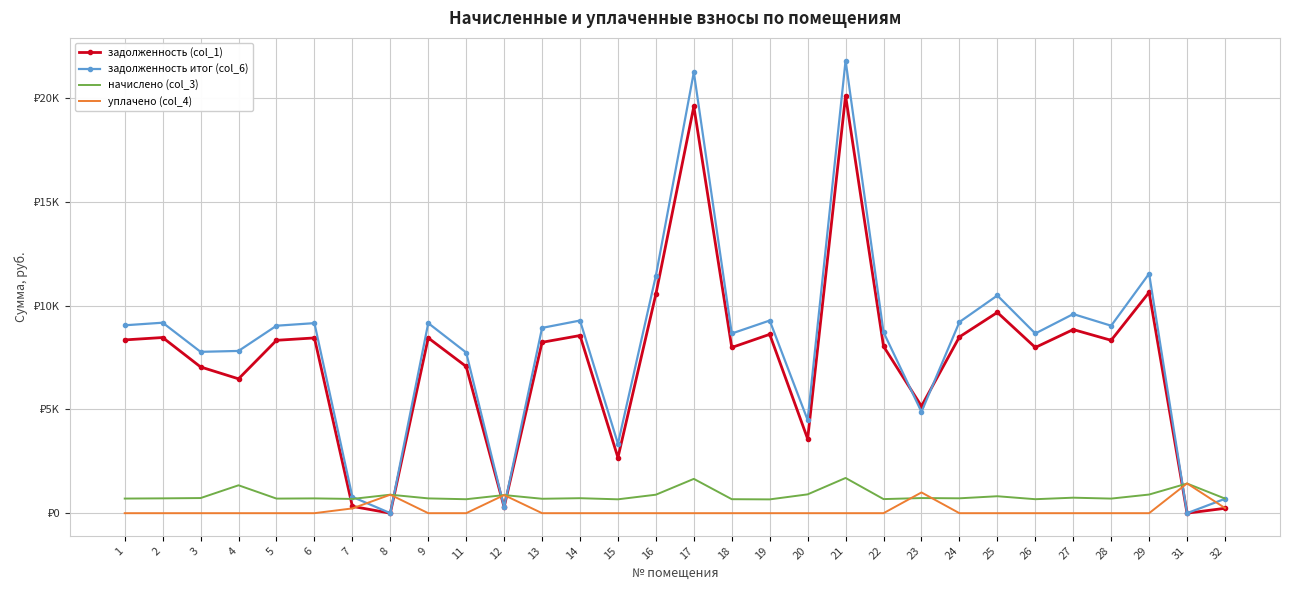

Between 5 and 8, which series saw the biggest shift?

задолженность итог (col_6)